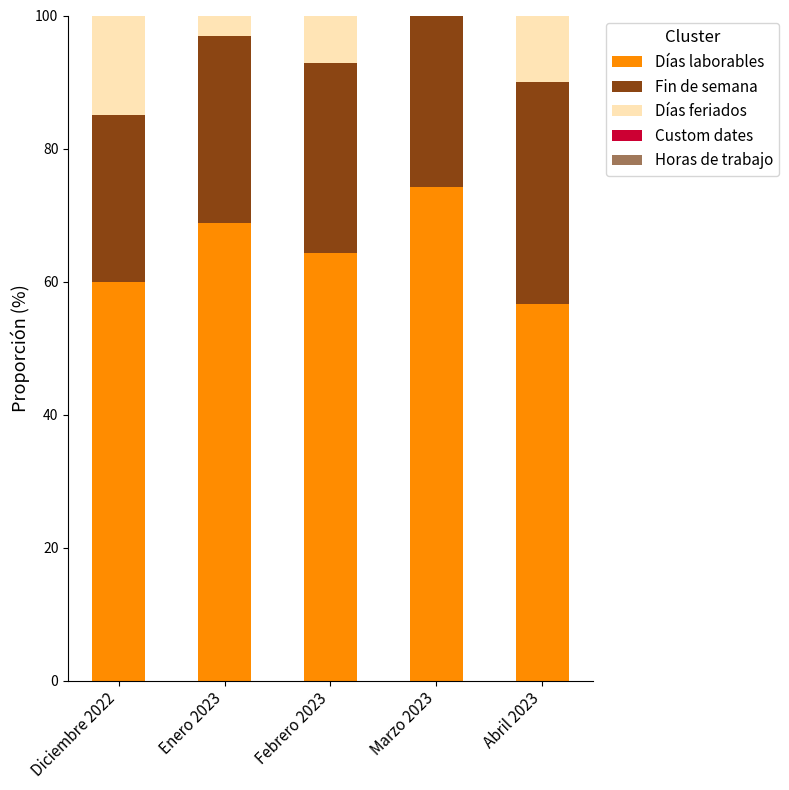

Does the chart contain stacked bars?

Yes